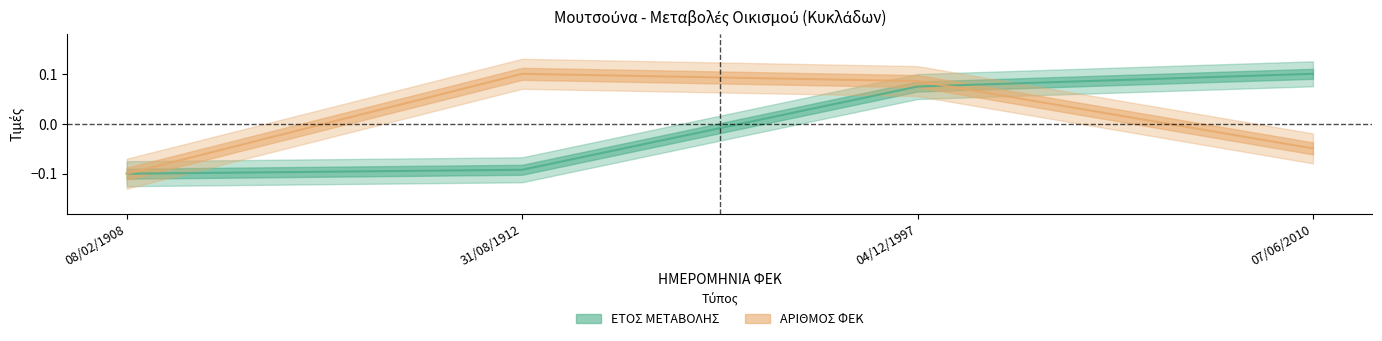

Read the ΑΡΙΘΜΟΣ ΦΕΚ value at 31/08/1912.

0.1